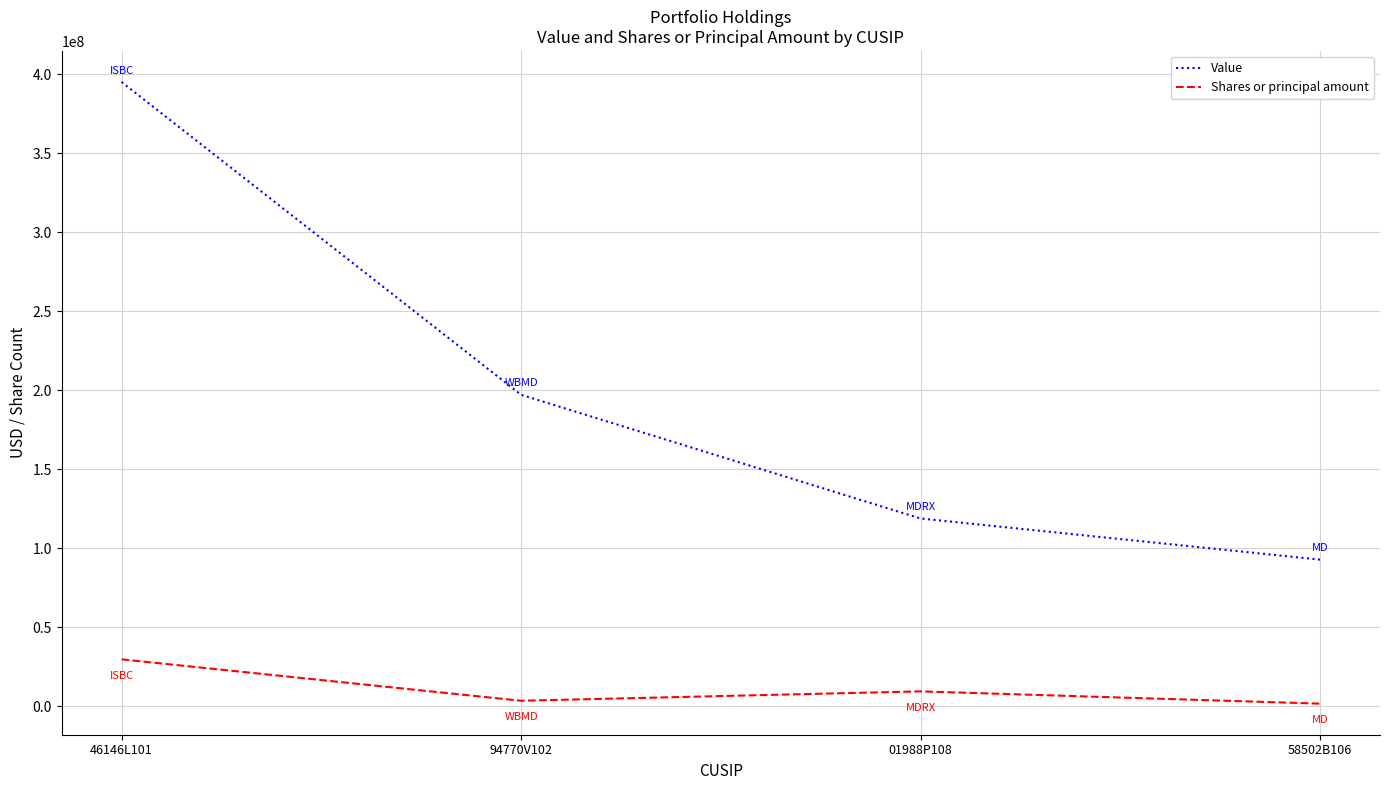

What is the sum of all Value values?

803888000